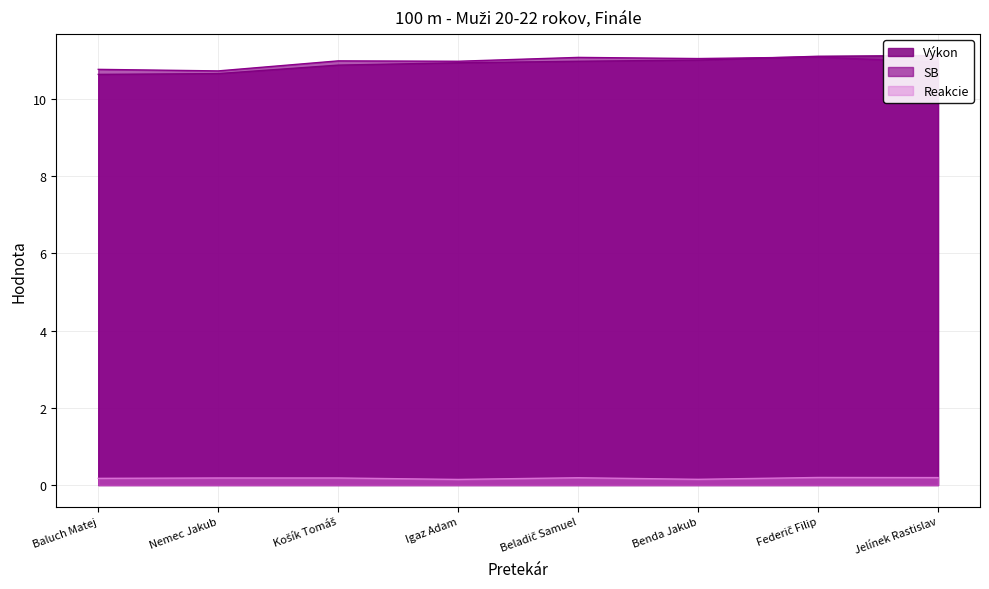

True or false: Reakcie has a value of 0.2 at Federič Filip.

True